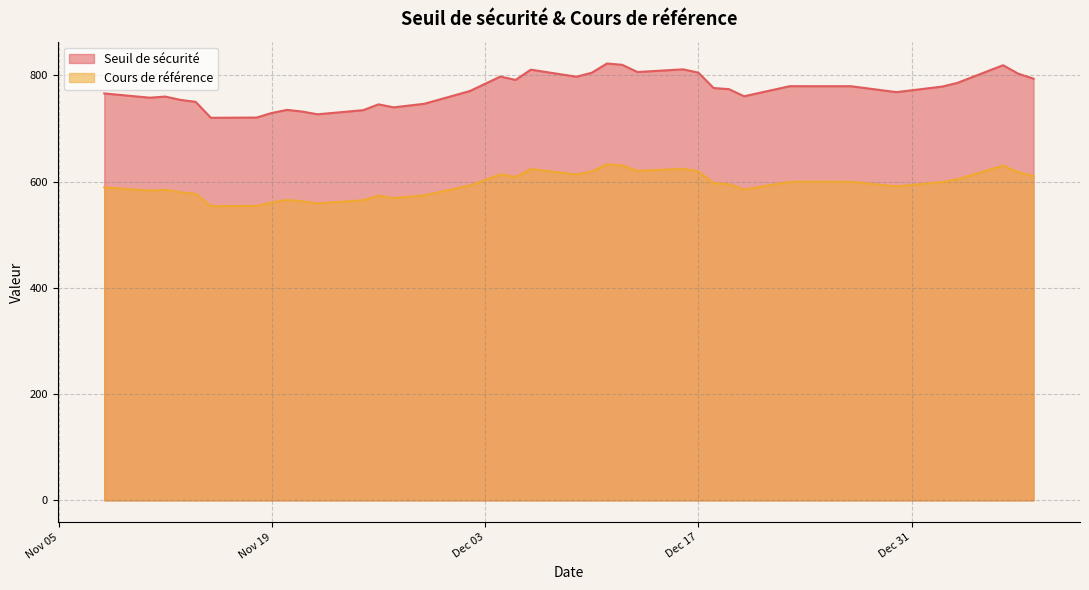

In Seuil de sécurité, how many points are higher than both neighbors (excluding endpoints)?

9